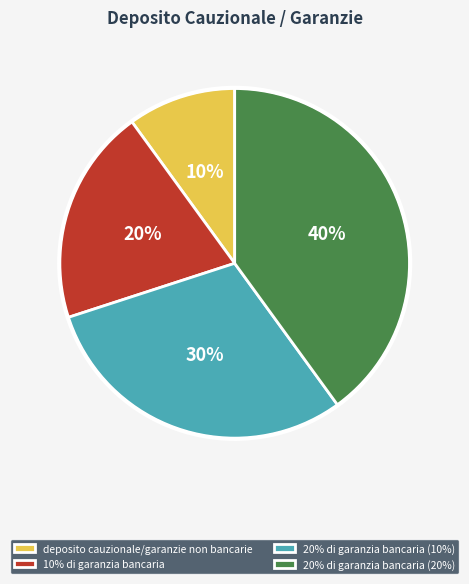

Is there any slice that represents more than half of the pie?

No